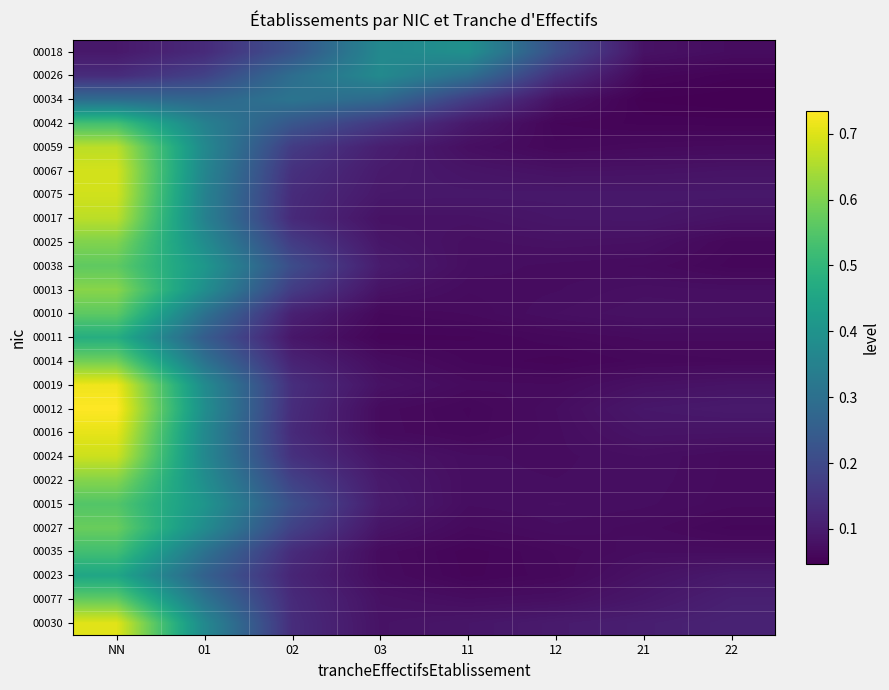

Rank the series at 22 from highest to lowest value.

00030, 00077, 00012, 00023, 00075, 00019, 00067, 00016, 00017, 00010, 00013, 00018, 00035, 00024, 00022, 00015, 00059, 00011, 00014, 00025, 00027, 00038, 00042, 00026, 00034